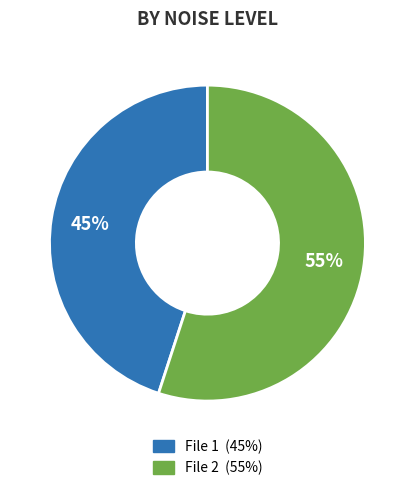

To the nearest percent, what is the difference between the largest and smallest slice percentages?

10%